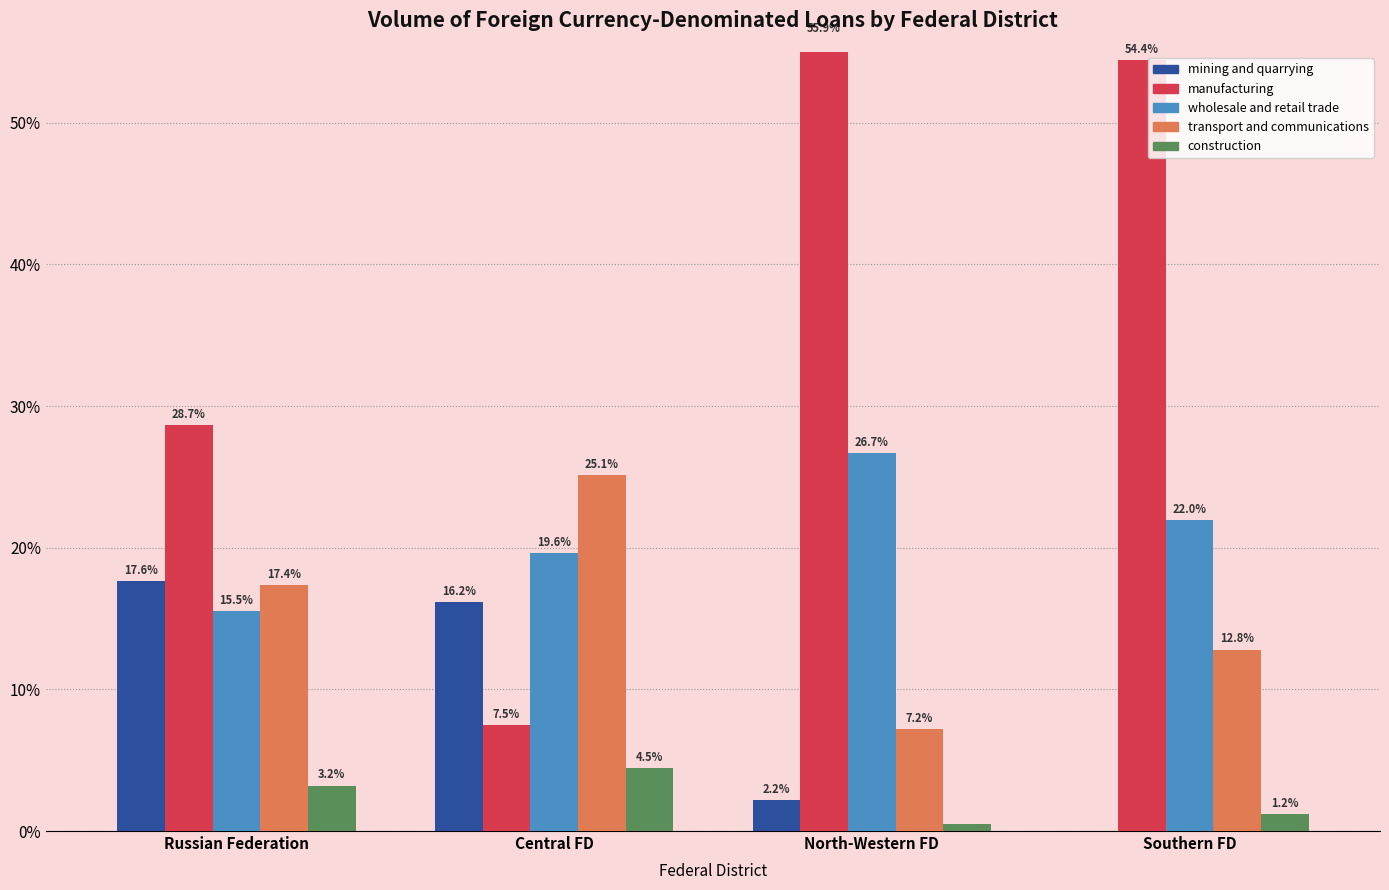

True or false: transport and communications has a value of 12.8 at Southern FD.

True